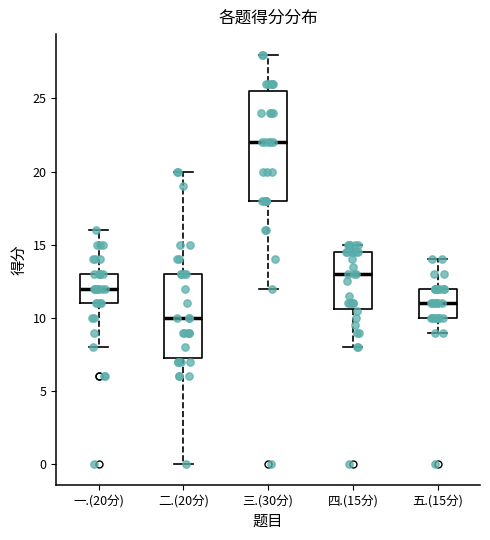

Comparing the boxes themselves (not the whiskers), which one is the tallest?

三.(30分)